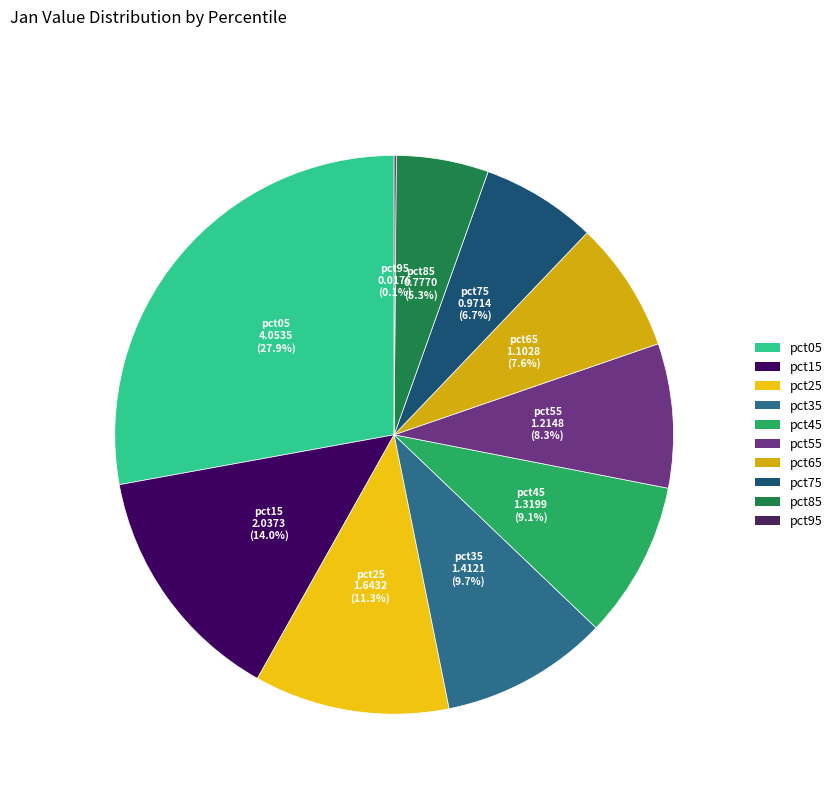

To the nearest percent, what portion does pct85 represent?

5%